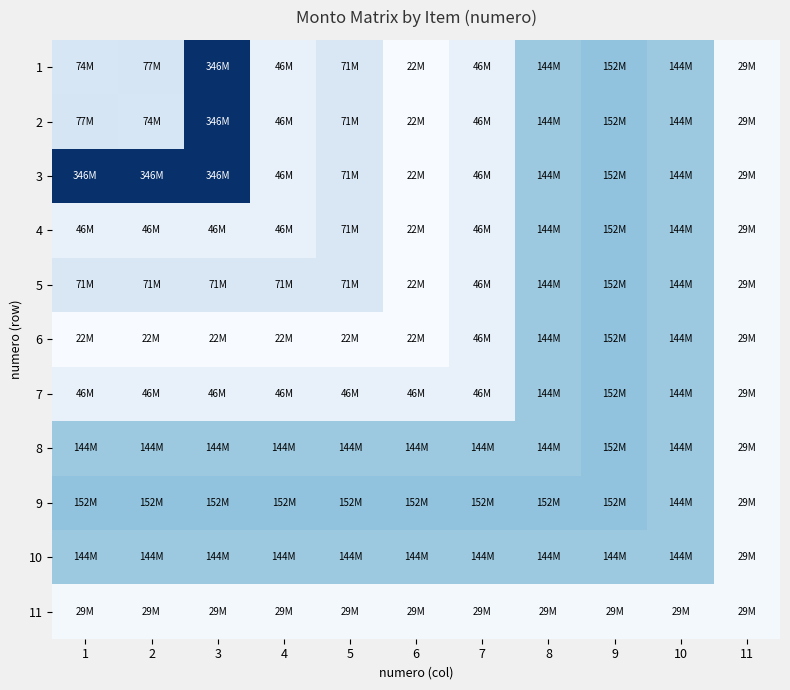

How many distinct data groups are displayed?

11